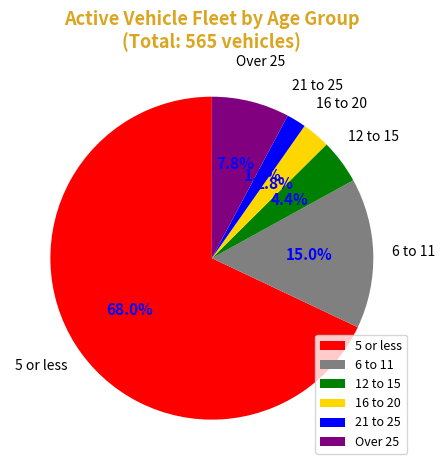

Approximately how many times larger is the value at 6 to 11 compared to 5 or less?

0.2